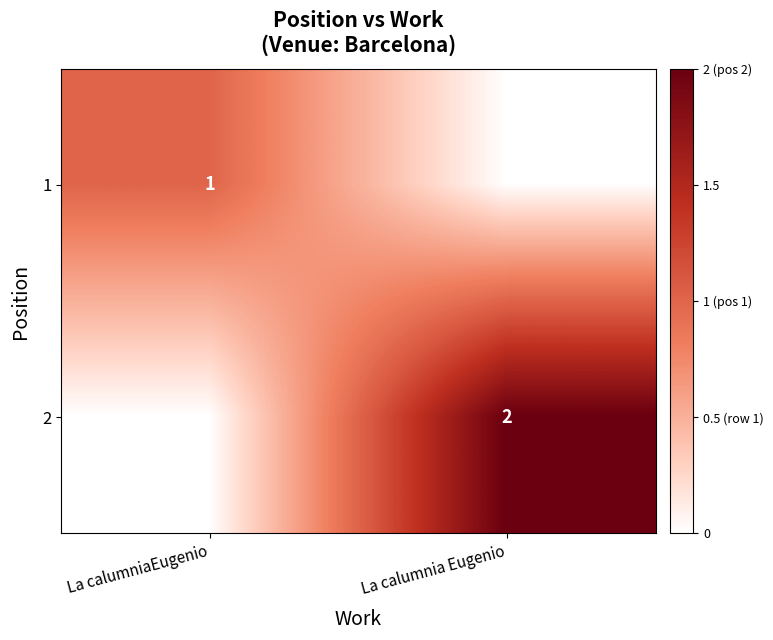

The 1 series shows 1 at La calumniaEugenio. True or false?

True